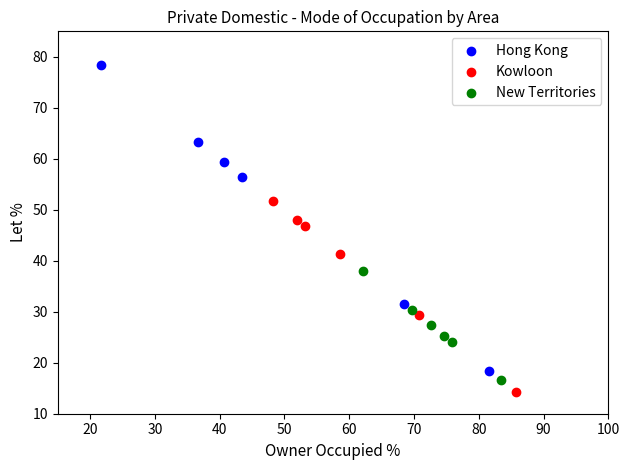

Which series has the largest Y range (max minus min)?

Hong Kong